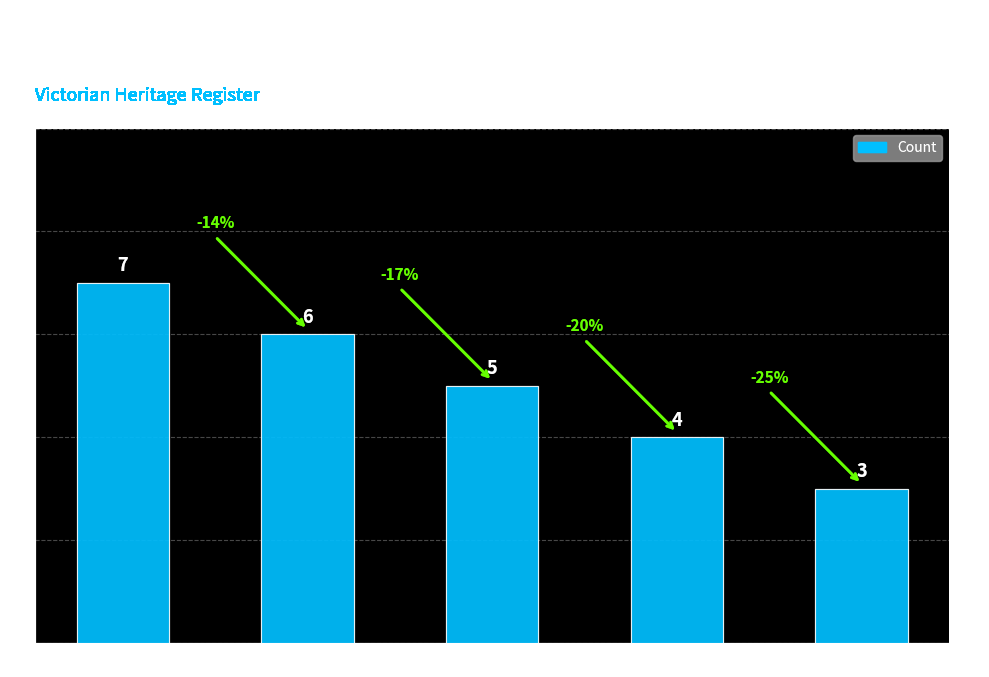

How many bars are there in total?

5